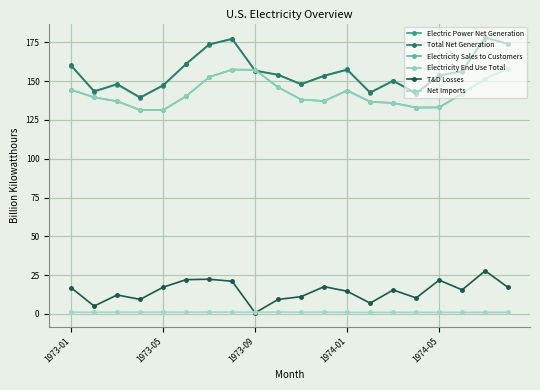

Does the chart have visible grid lines?

Yes